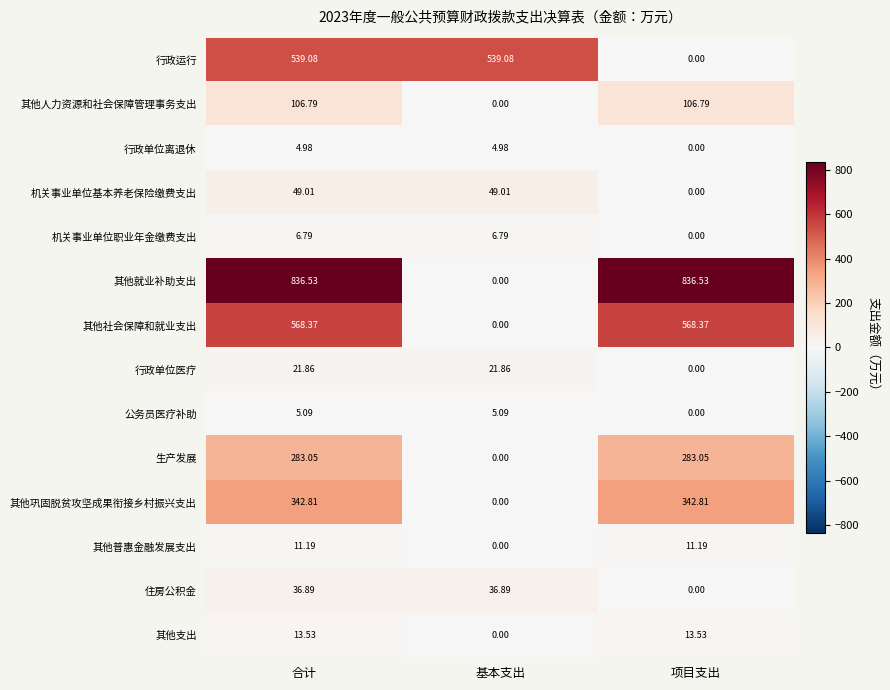

Where does the 机关事业单位职业年金缴费支出 series first go above 6?

合计